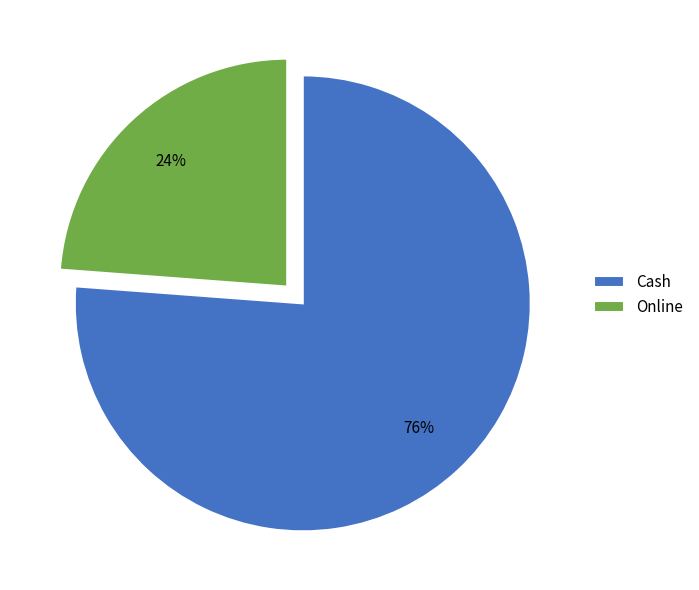

Rank the categories by value from lowest to highest.

Online, Cash